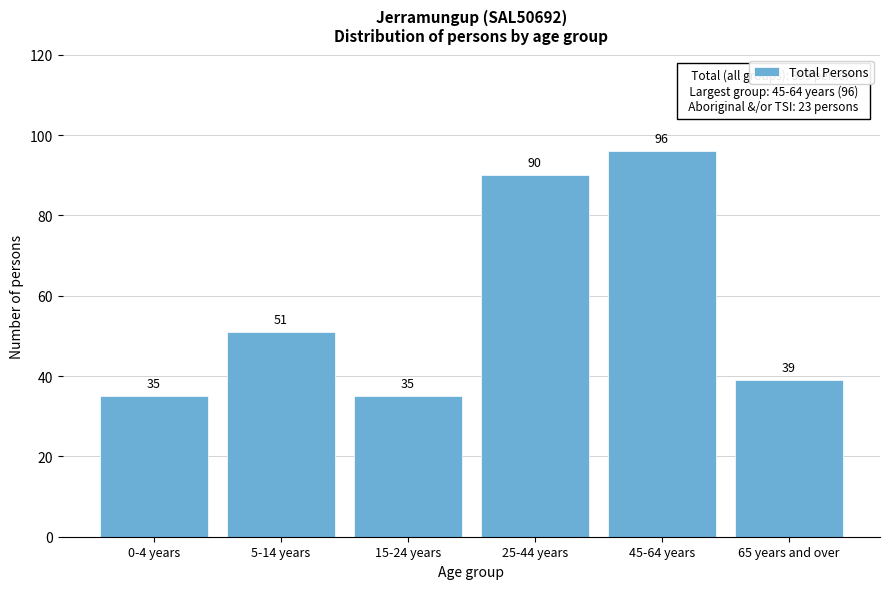

Reading right to left, extract all data points from this chart.

39	96	90	35	51	35